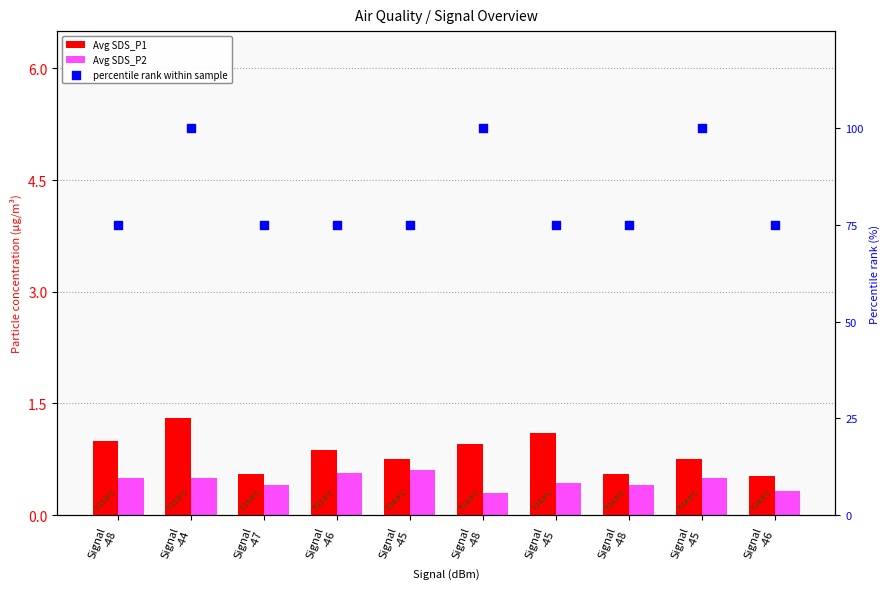

Which series contains the lowest Y value?

Avg SDS_P2